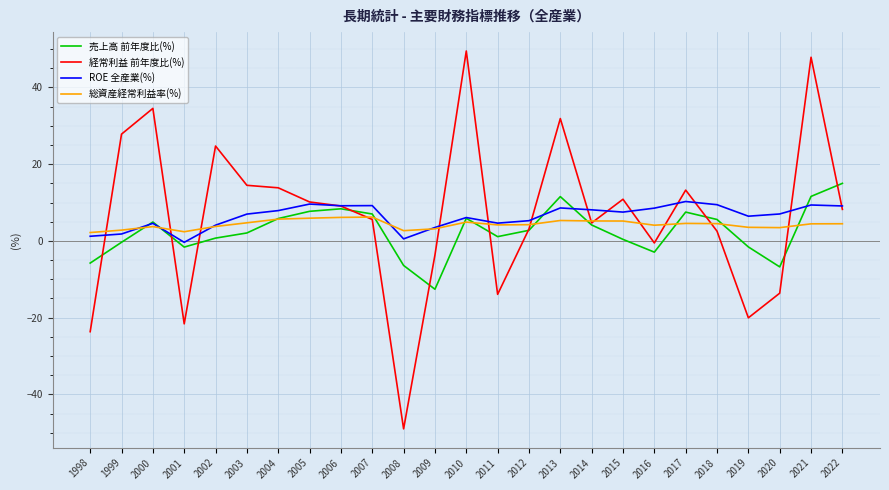

List the series in order of their peak value, highest first.

経常利益 前年度比(%), 売上高 前年度比(%), ROE 全産業(%), 総資産経常利益率(%)